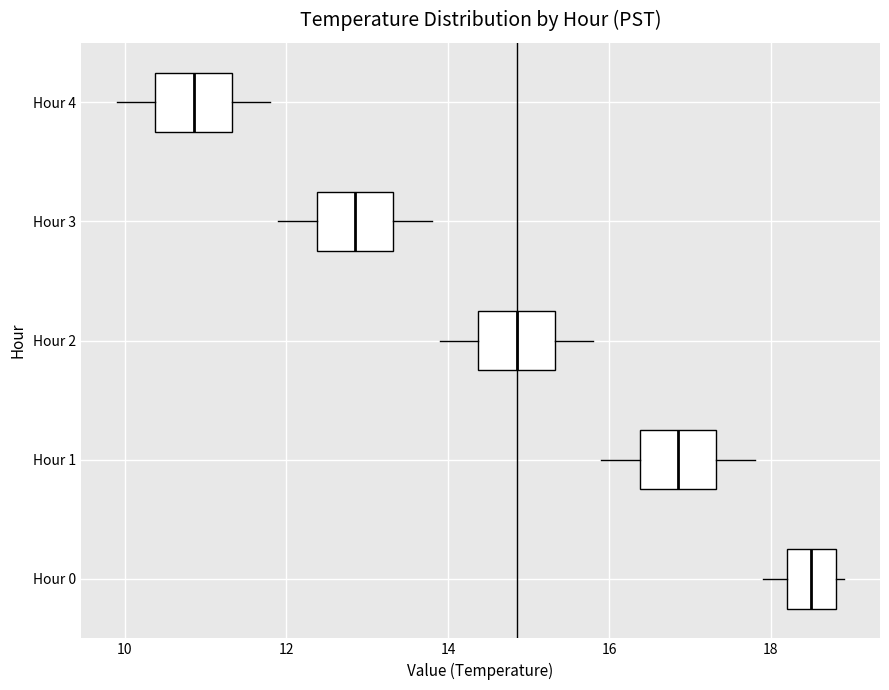

Which box's median line is the furthest to the left?

Hour 4